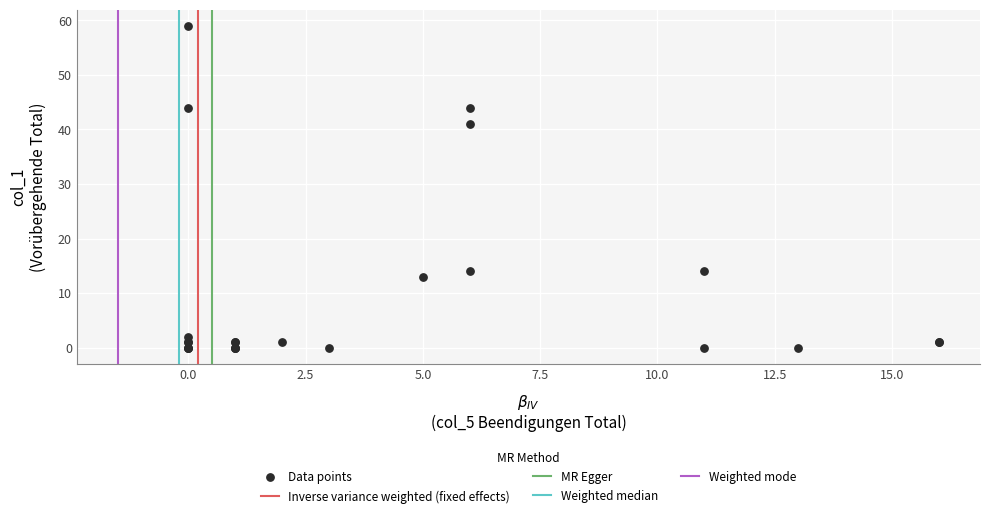

What Y value in the scatter plot is closest to 29?

41